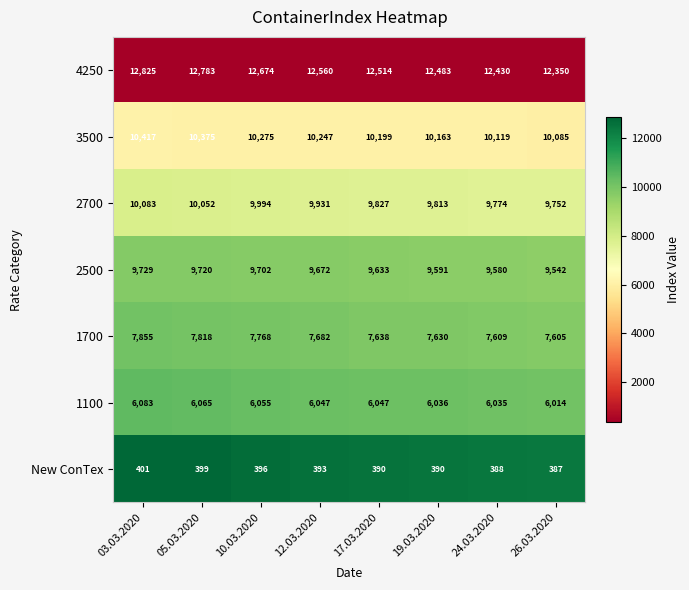

What is the sum of the 1700 values at 03.03.2020 and 10.03.2020?

15623